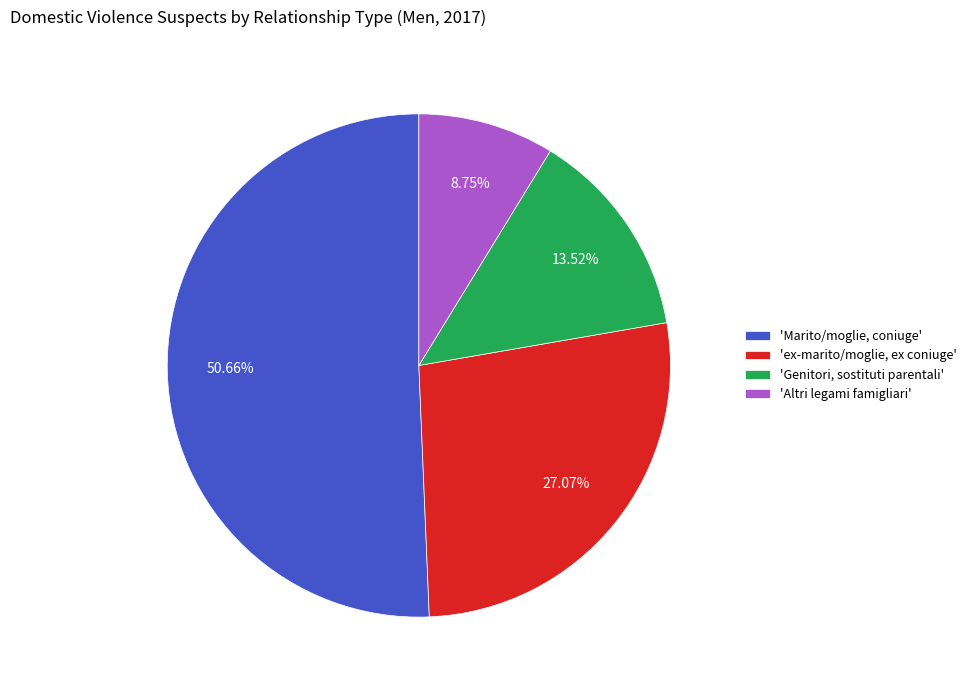

Is the sum of 'Altri legami famigliari' and 'Marito/moglie, coniuge' greater than half?

Yes